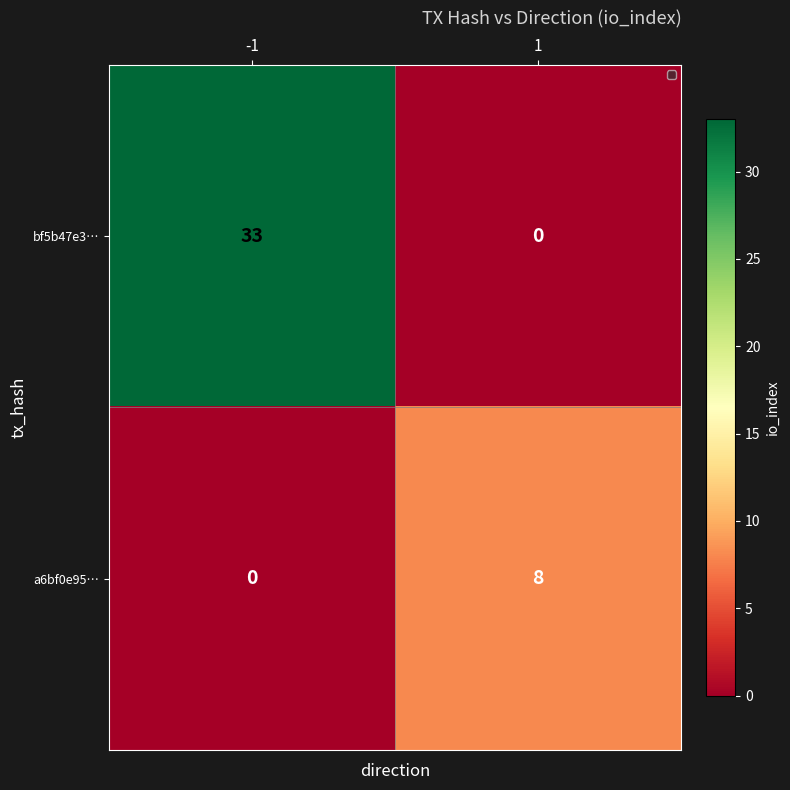

What is the total value across all series at 1?

8